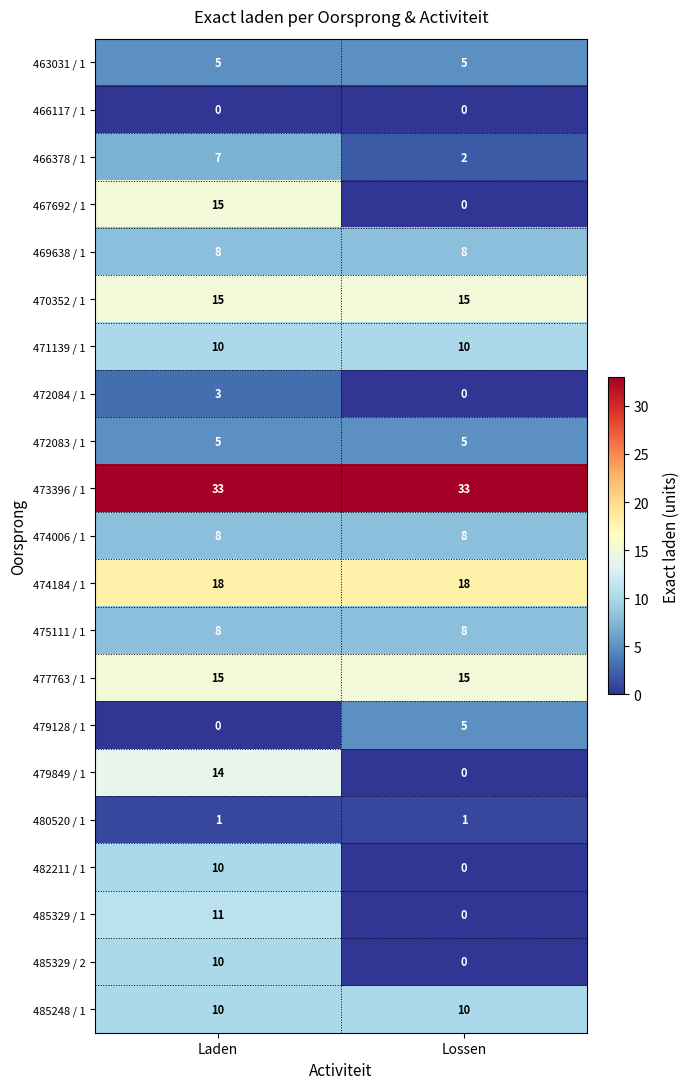

What is the spread (max minus min) of values at Lossen?

33